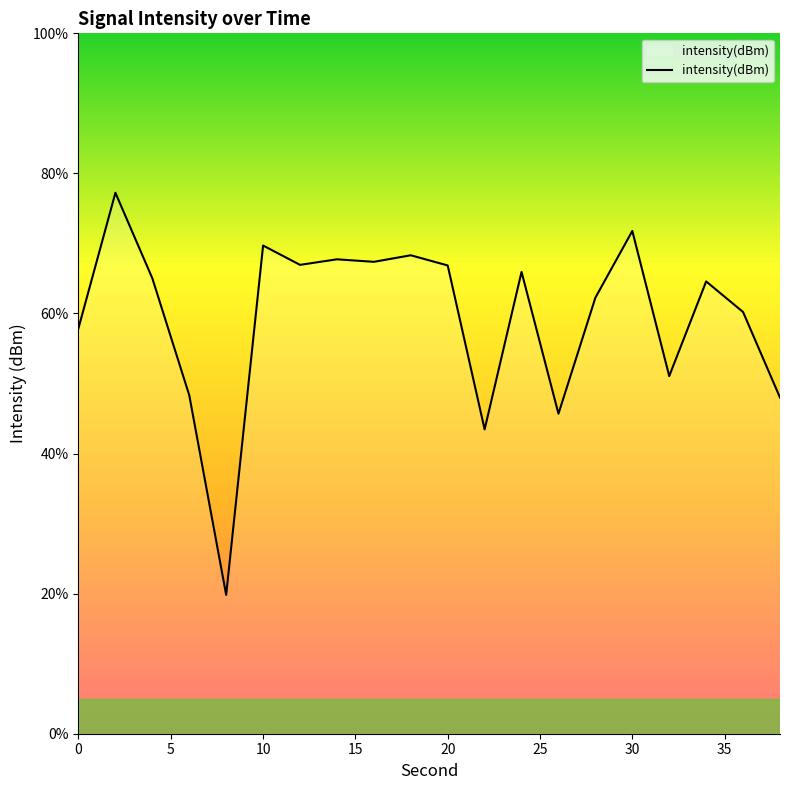

What is the difference between the maximum and minimum values?

57.4